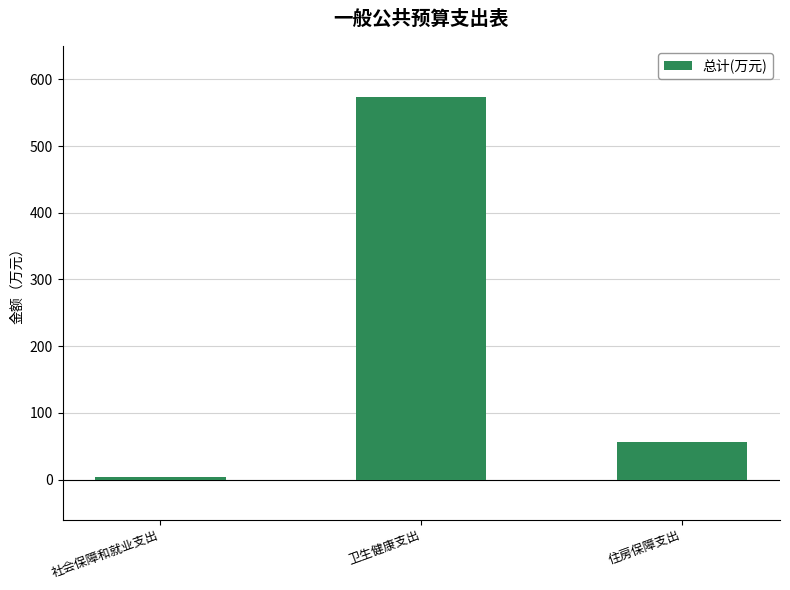

Where is the data nearest to the value 288?

住房保障支出